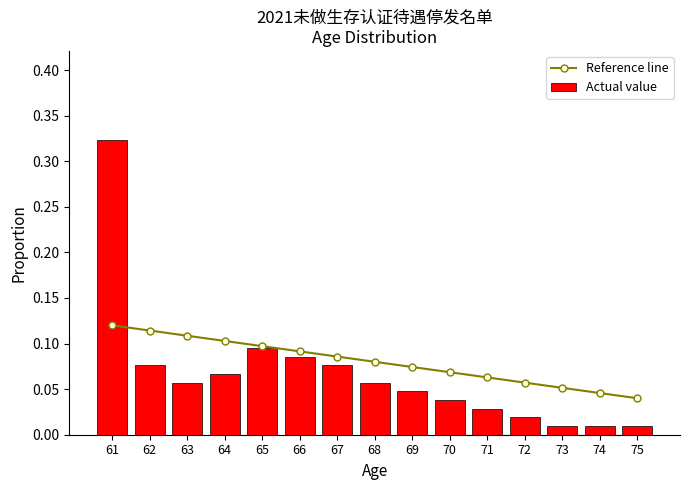

List the series in order of their overall mean, lowest first.

Actual value, Reference line